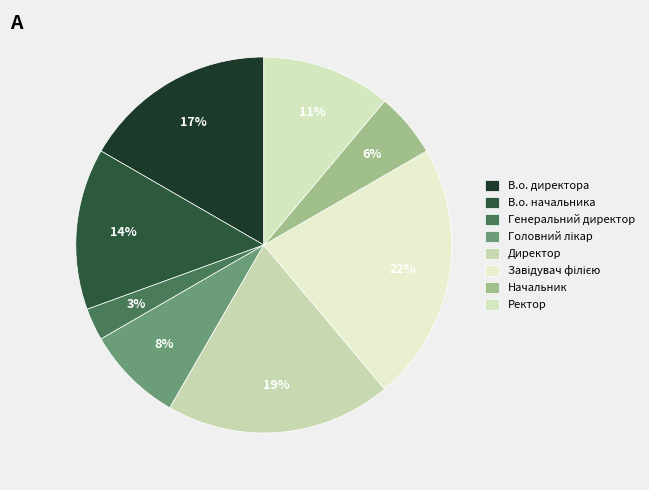

How many segments does this pie chart have?

8